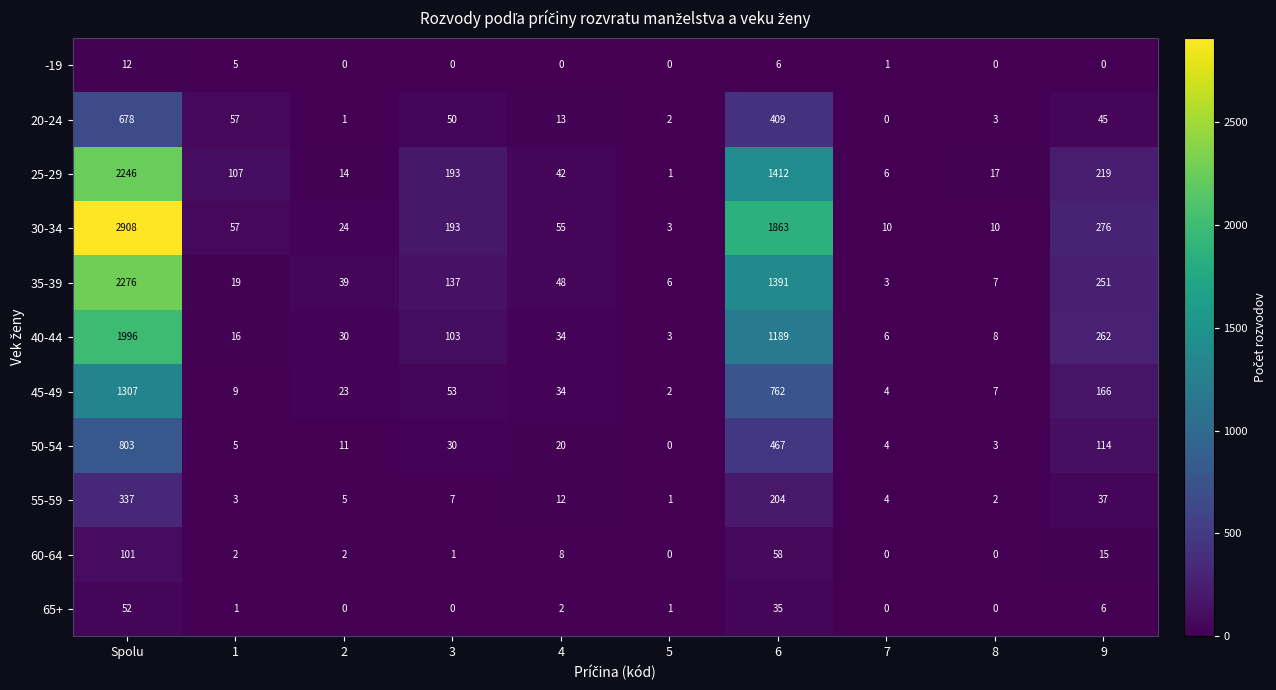

What is the average value of the 30-34 series?

540